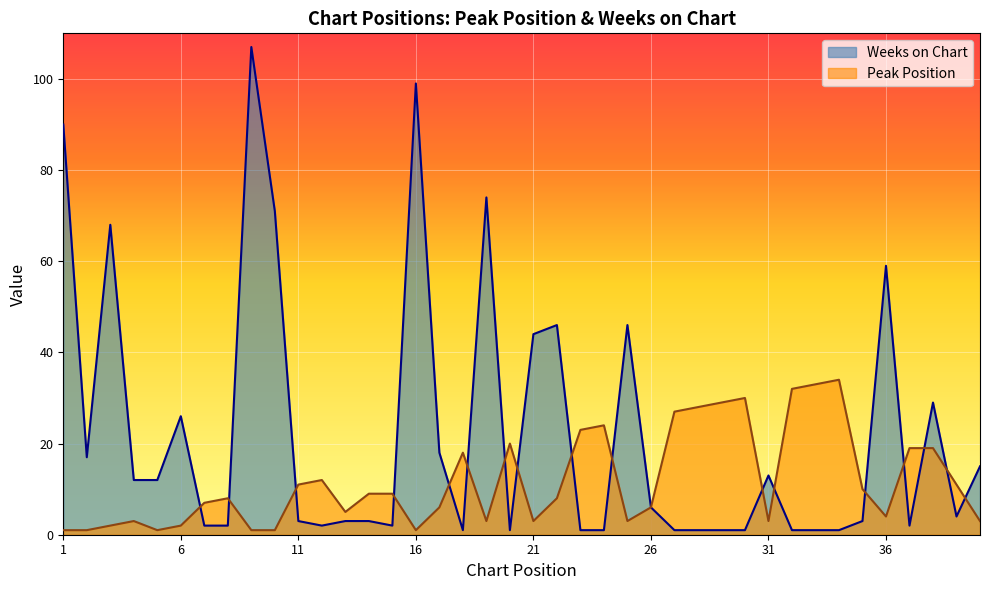

How many lines are shown in the chart?

2